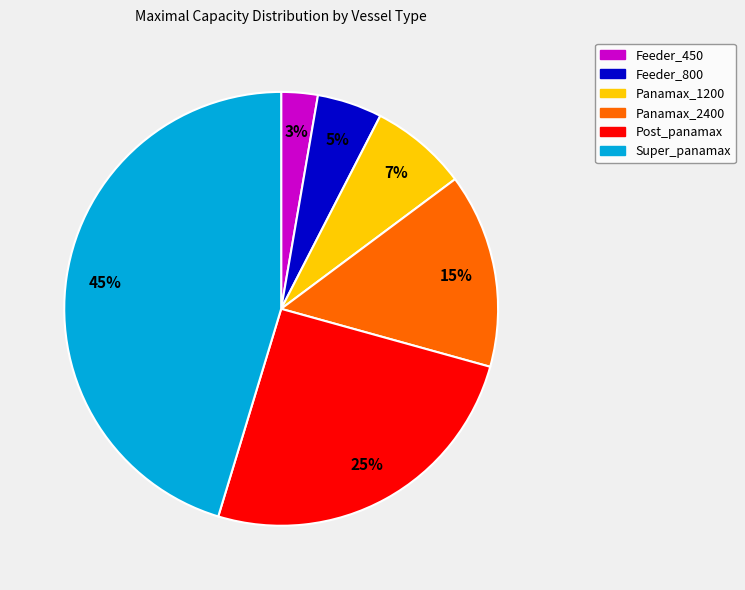

Which has a higher value, Panamax_2400 or Feeder_800?

Panamax_2400